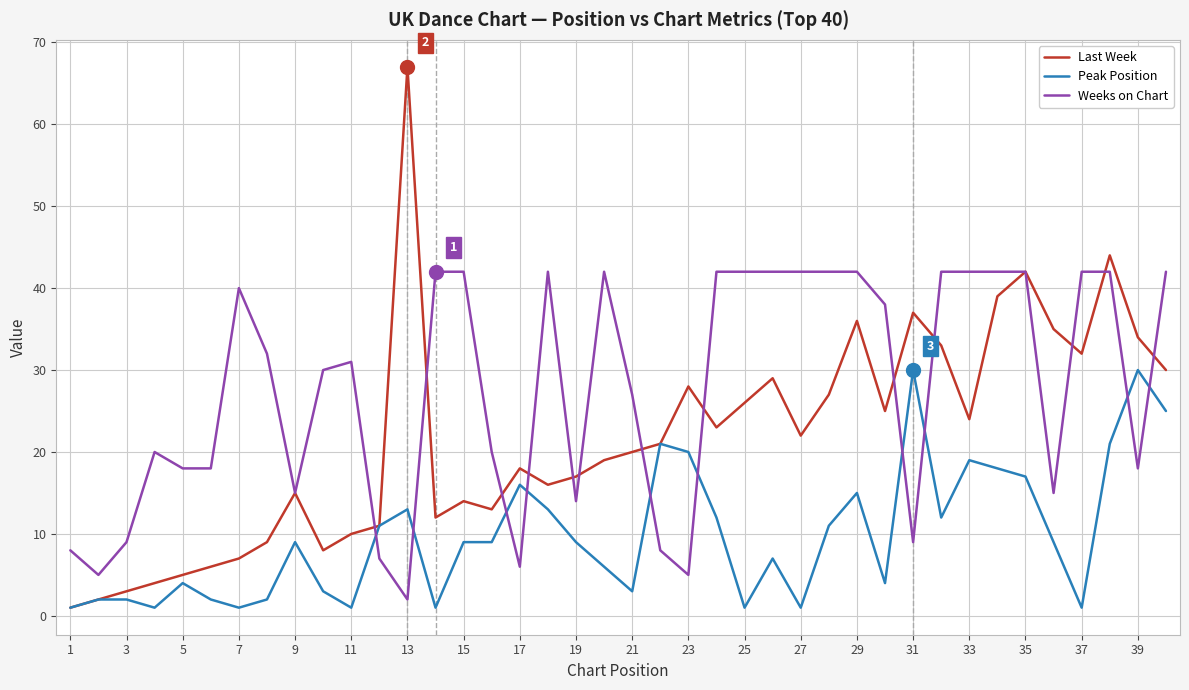

What is the highest value of the Last Week series?

67